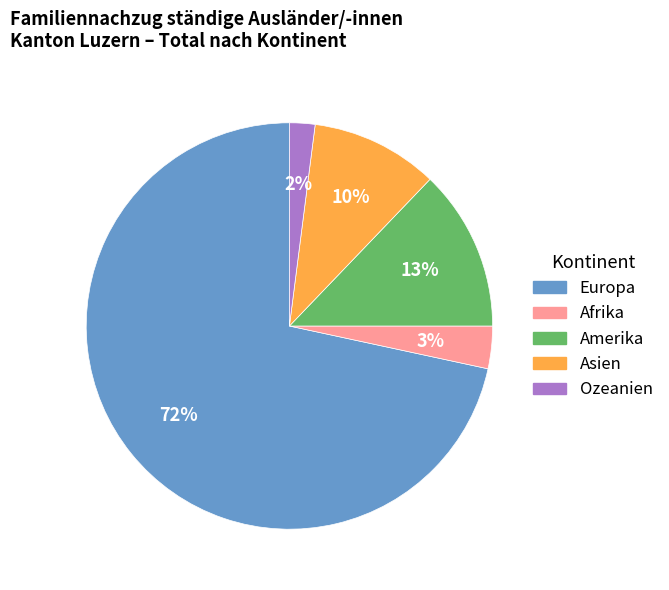

What percentage is the Asien slice, to the nearest percent?

10%